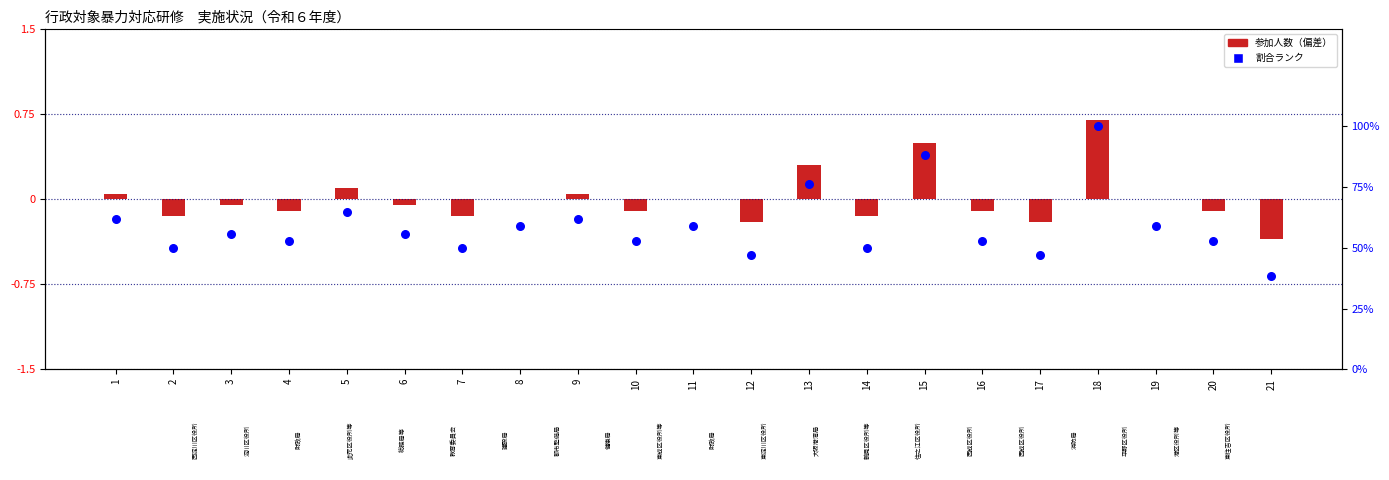

Which series contains the highest Y value?

参加人数（割合）